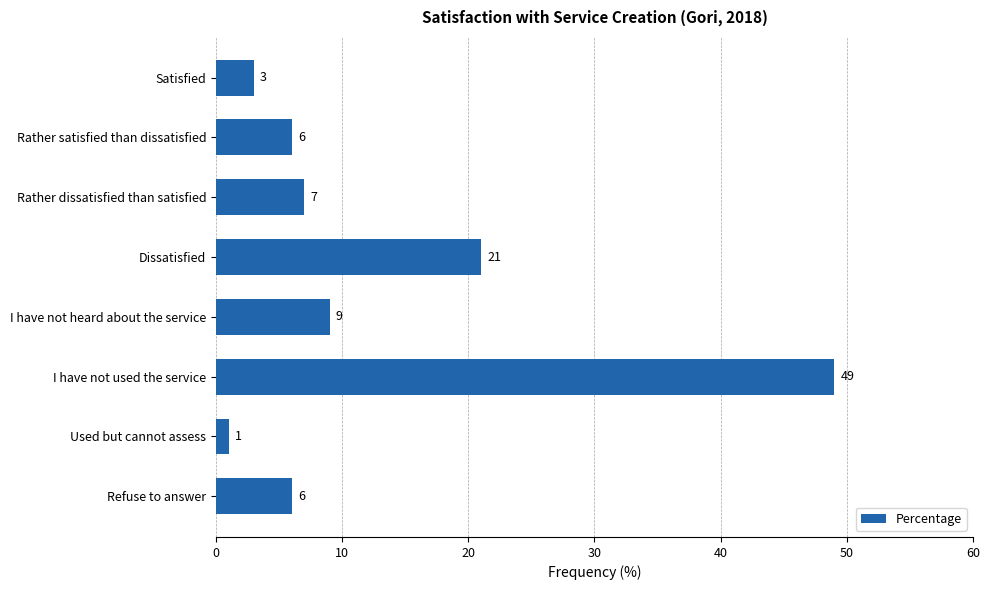

What is the sum of all values?

102